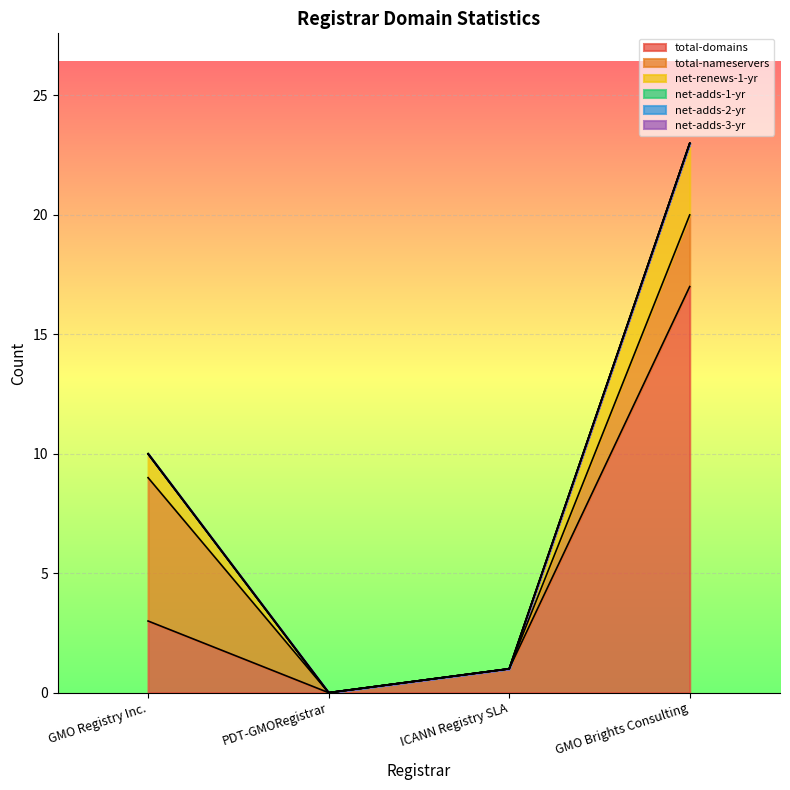

How many lines are shown in the chart?

6